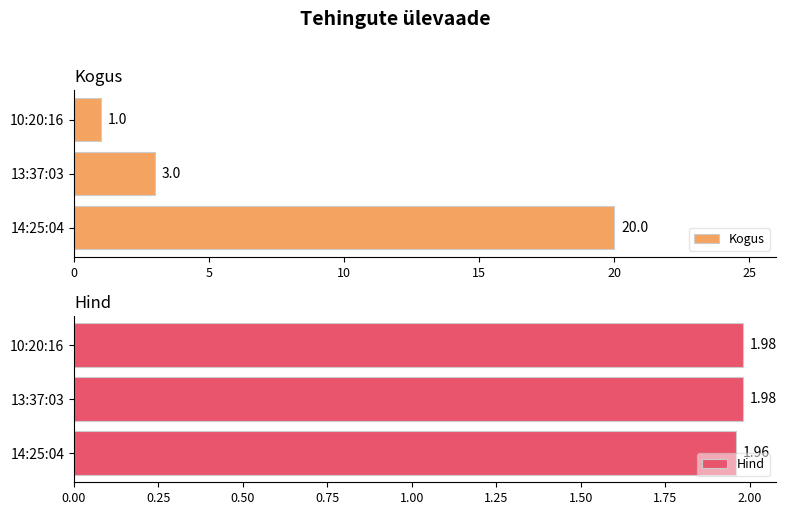

What is the value of the Kogus bar at the 2nd from the left?

3.0